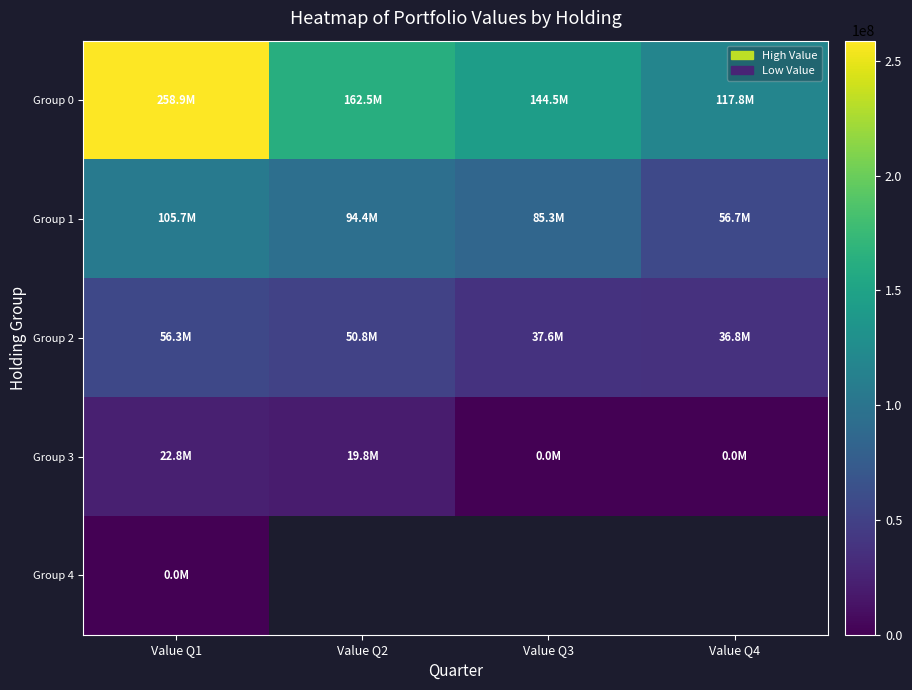

Which series changed the most between Value Q3 and Value Q4?

Group 1